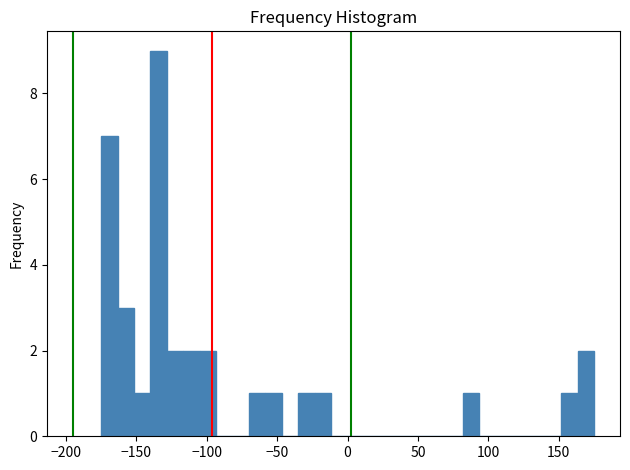

Read against the x-axis, roughly where is the centre of the tallest bar?

-135